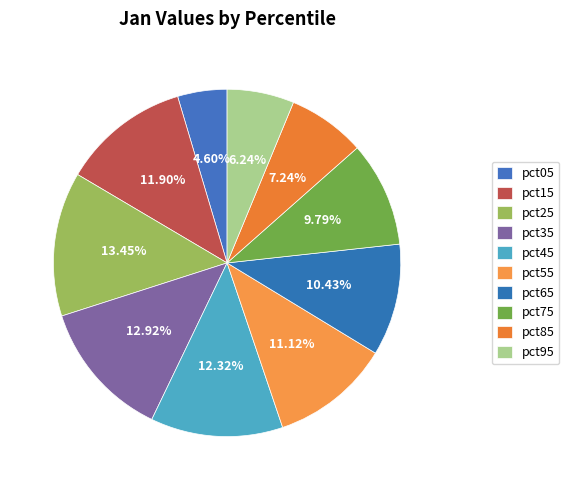

Rank the categories by value from lowest to highest.

pct05, pct95, pct85, pct75, pct65, pct55, pct15, pct45, pct35, pct25